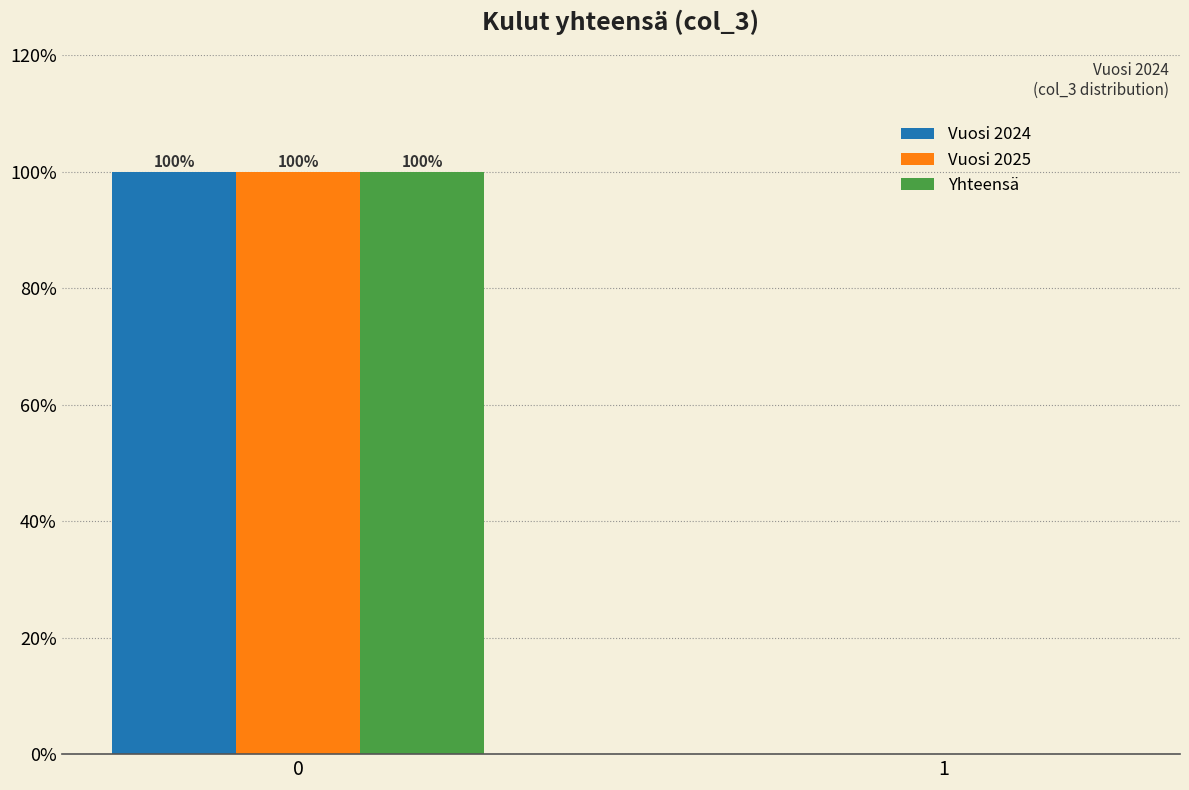

Reading right to left, extract all data points from this chart.

Vuosi 2024: 1=0	0=100
Vuosi 2025: 1=0	0=100
Yhteensä: 1=0	0=100